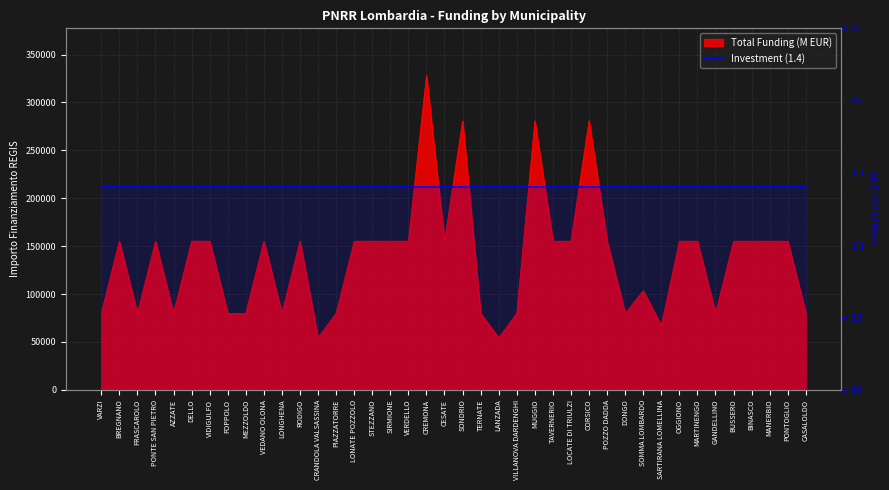

What is the greatest value displayed?

328160